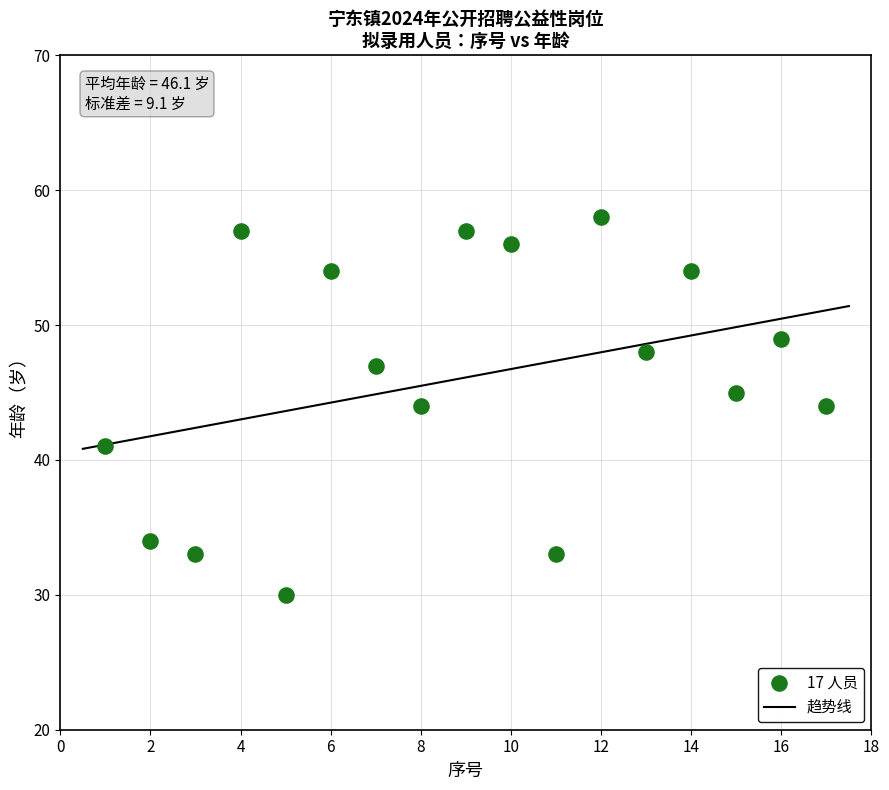

What is the range of X values (max minus min)?

16